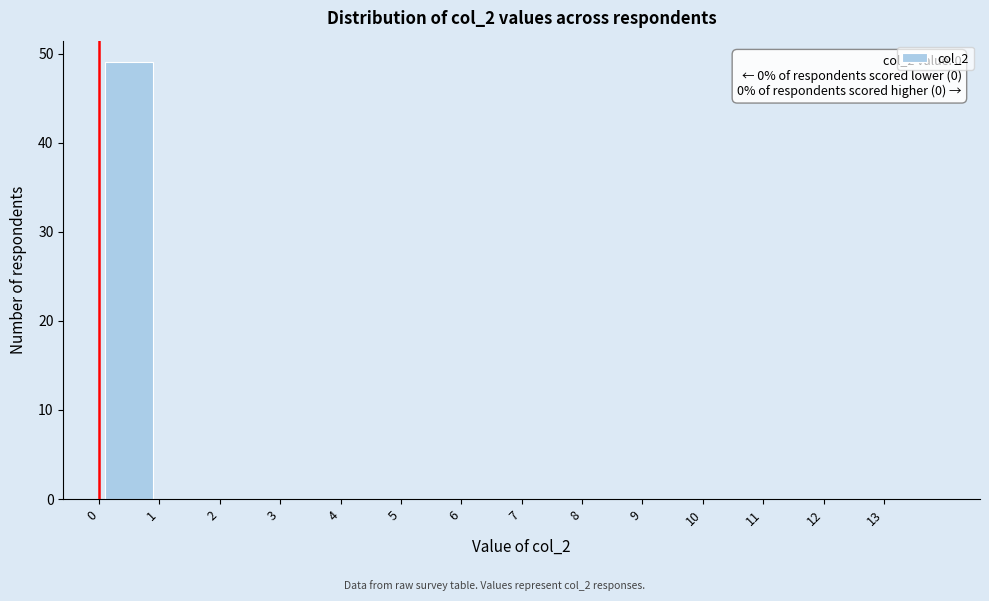

Over which range of the x-axis is the bar tallest?

0 to 1